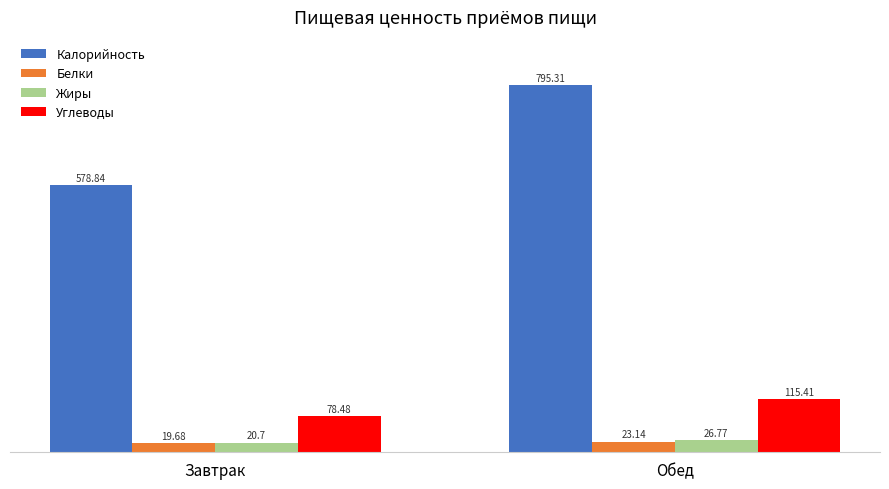

Which label corresponds to the smallest value in the chart?

Завтрак